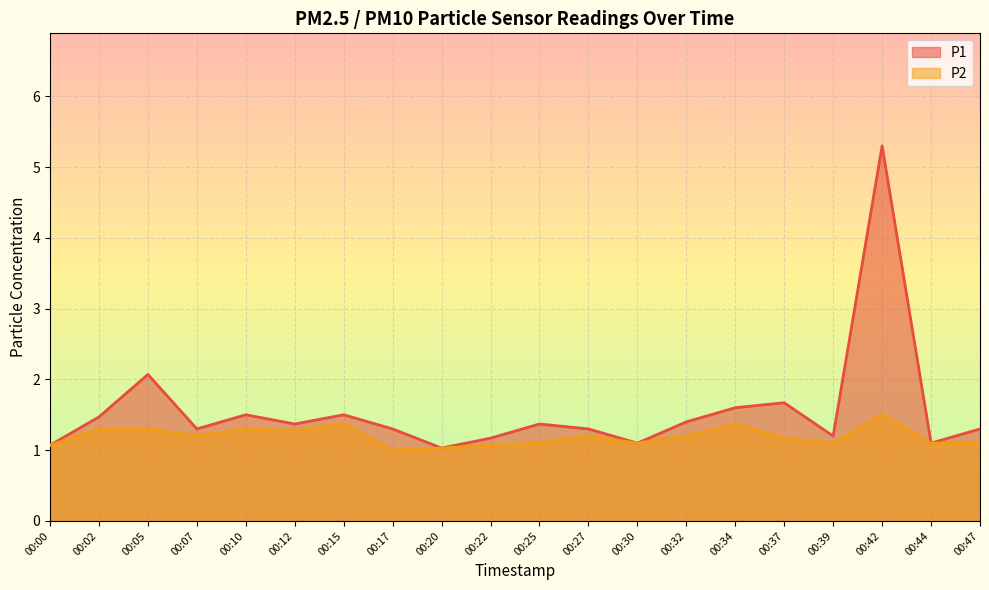

At which label is P1 closest to 3?

00:05